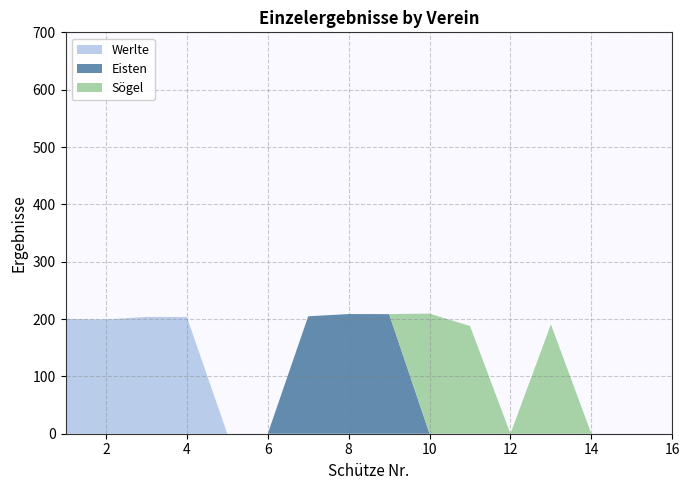

The value of Werlte at 14 is -125.3. True or false?

False